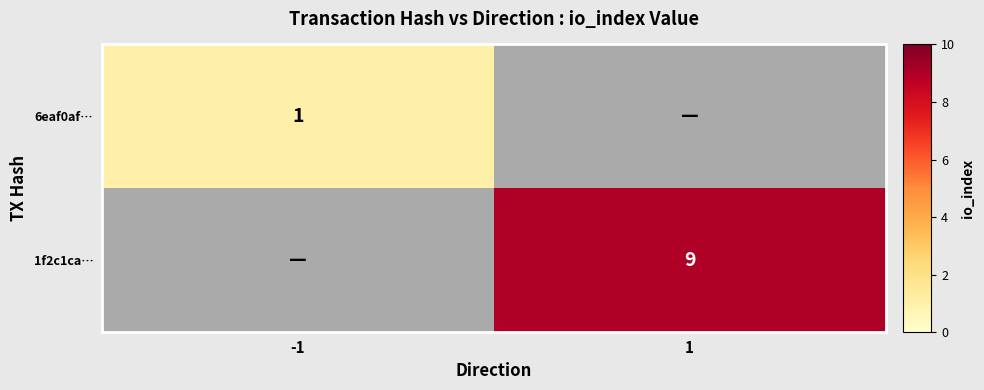

Is it true that 6eaf0af… equals 1.3 at -1?

False